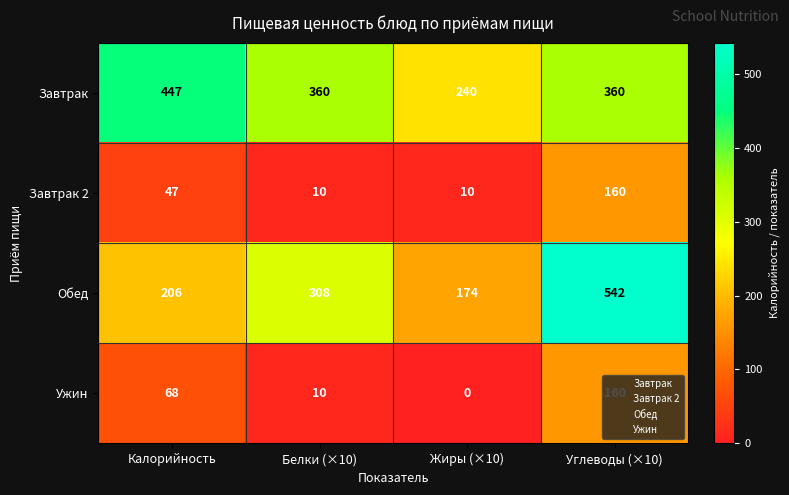

Which category has the highest value in the Ужин series?

Углеводы (×10)